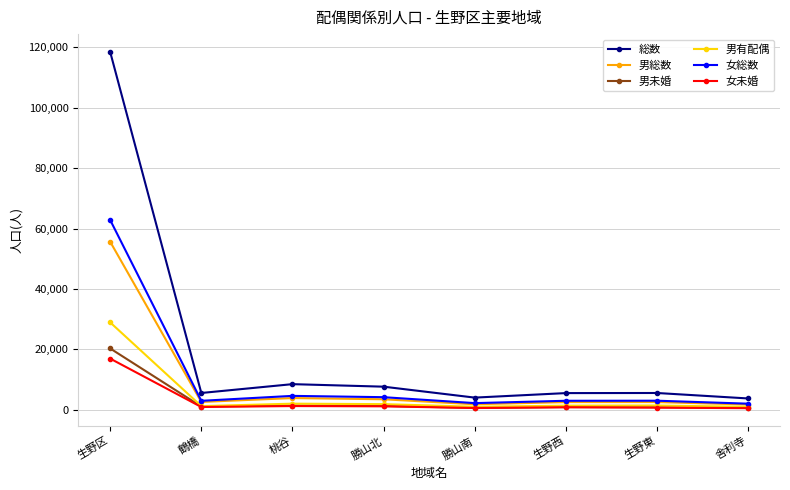

How many lines are shown in the chart?

6